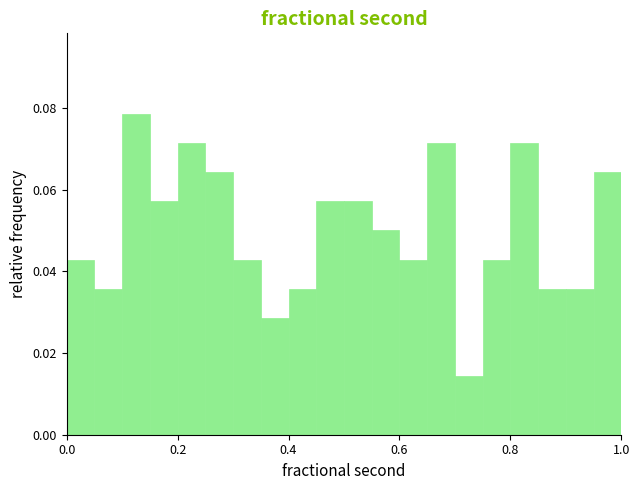

Around what value on the x-axis is the tallest bar? Give the approximate position of its centre, as read against the axis.

0.12